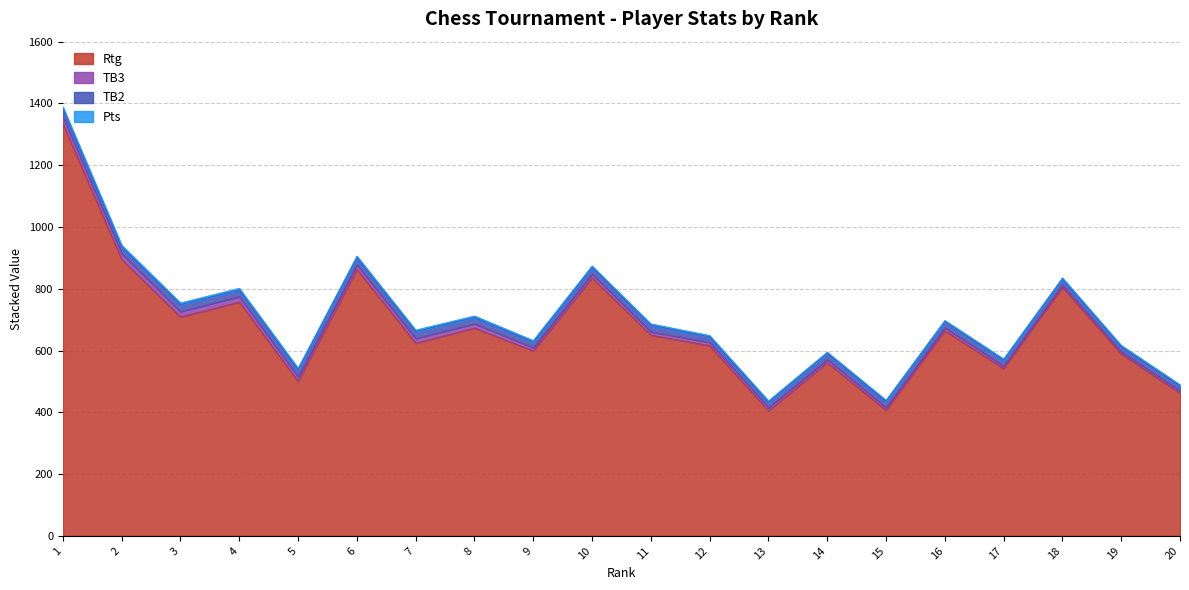

What is the sum of all Rtg values?

13489.0